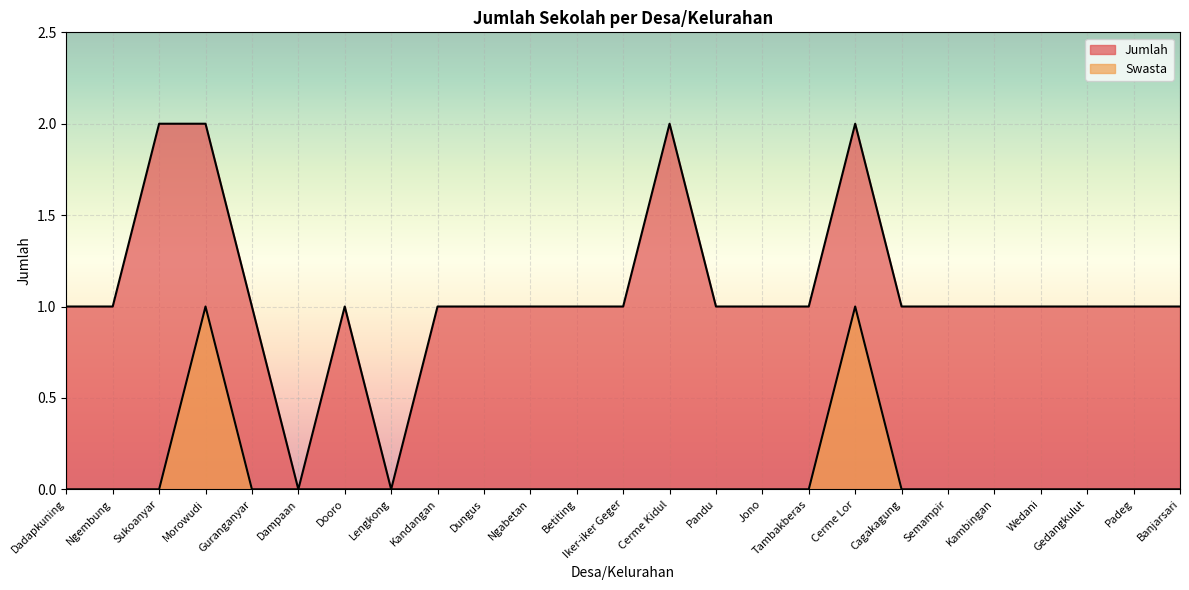

Where is Swasta nearest to the value 0?

Dadapkuning